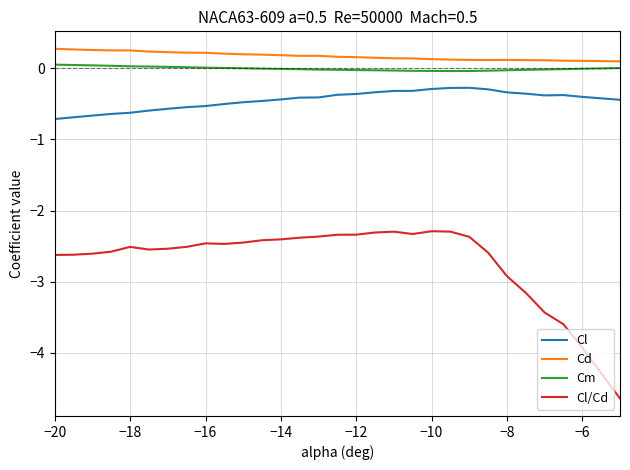

What is the lowest value of the Cl series?

-0.7